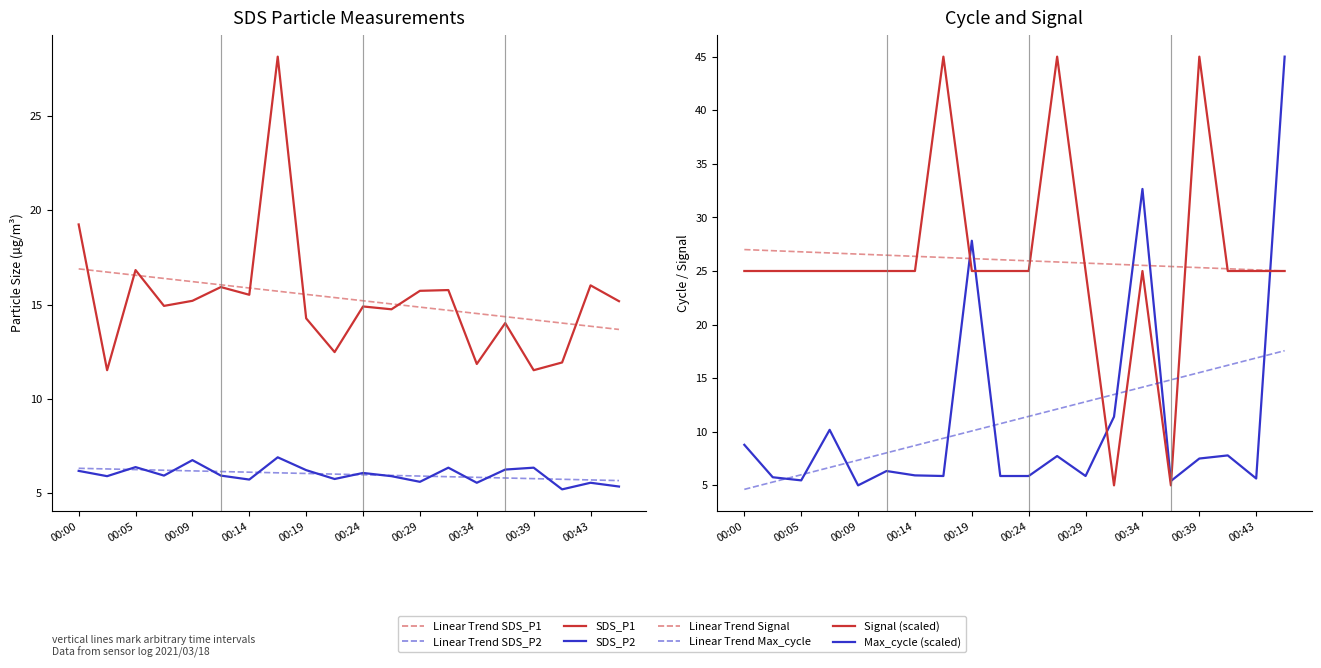

How many intersections are there between Max_cycle and Signal?

5